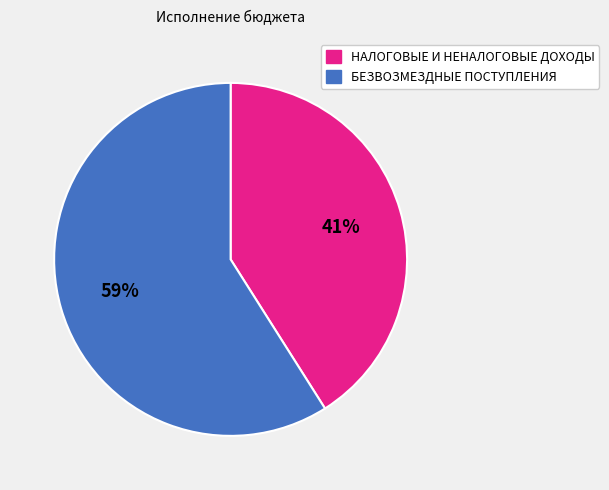

Between БЕЗВОЗМЕЗДНЫЕ ПОСТУПЛЕНИЯ and НАЛОГОВЫЕ И НЕНАЛОГОВЫЕ ДОХОДЫ, which is larger?

БЕЗВОЗМЕЗДНЫЕ ПОСТУПЛЕНИЯ